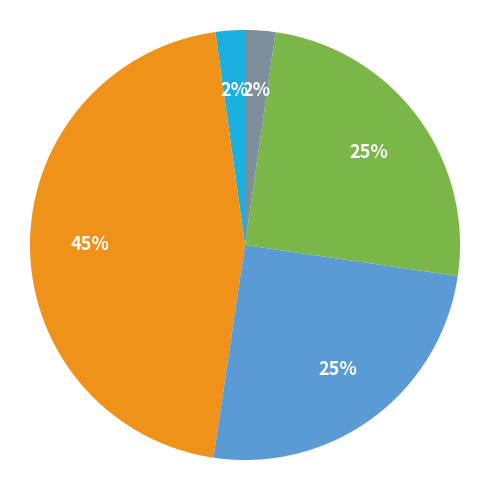

How many segments does this pie chart have?

5